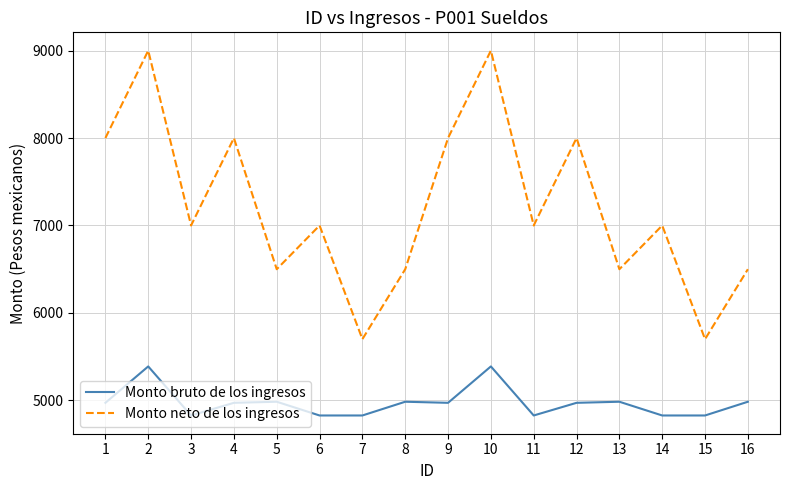

How many distinct data groups are displayed?

2